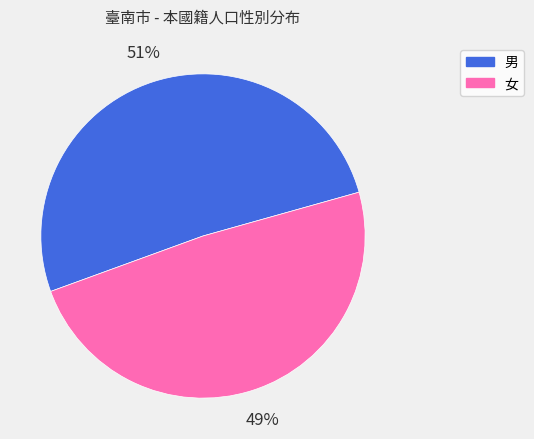

How many segments does this pie chart have?

2